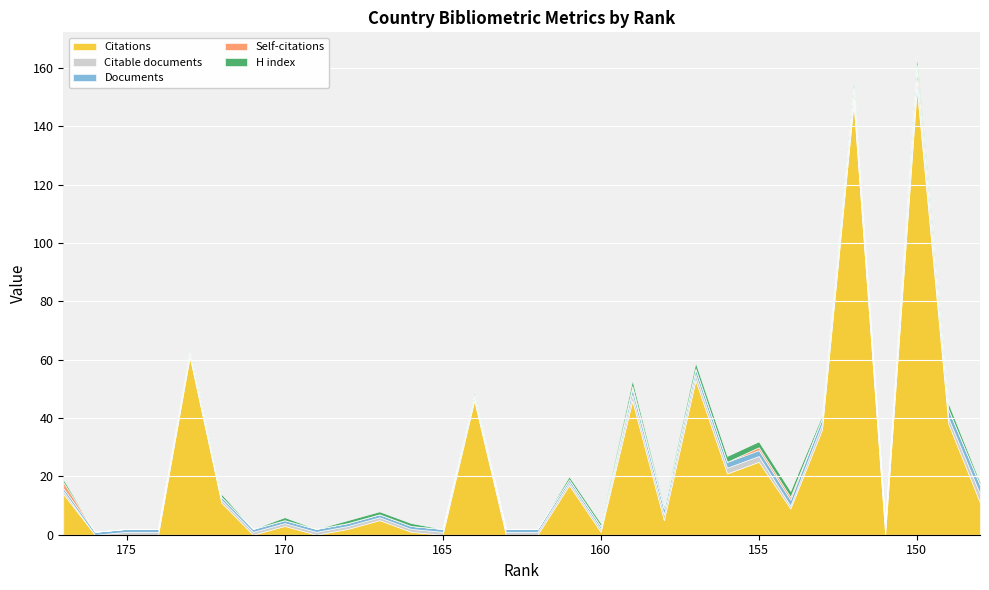

How many values in Citable documents are above zero?

29